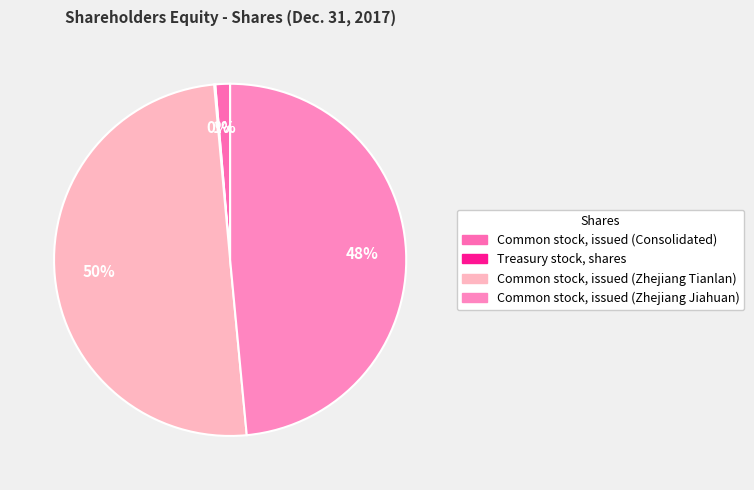

To the nearest percent, what is the difference between the Common stock, issued (Zhejiang Tianlan) and Treasury stock, shares slice percentages?

50%